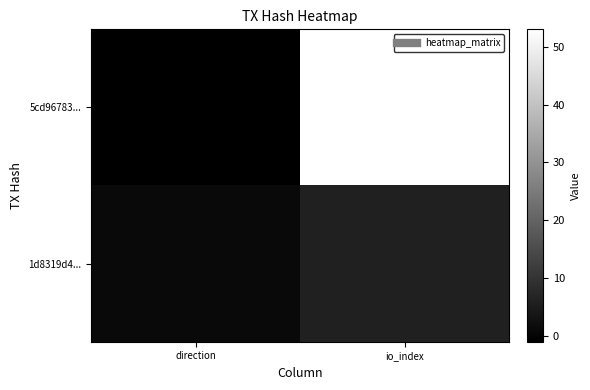

Reading left to right, what are all the values shown in this chart?

5cd96783...: direction=-1	io_index=53
1d8319d4...: direction=1	io_index=6